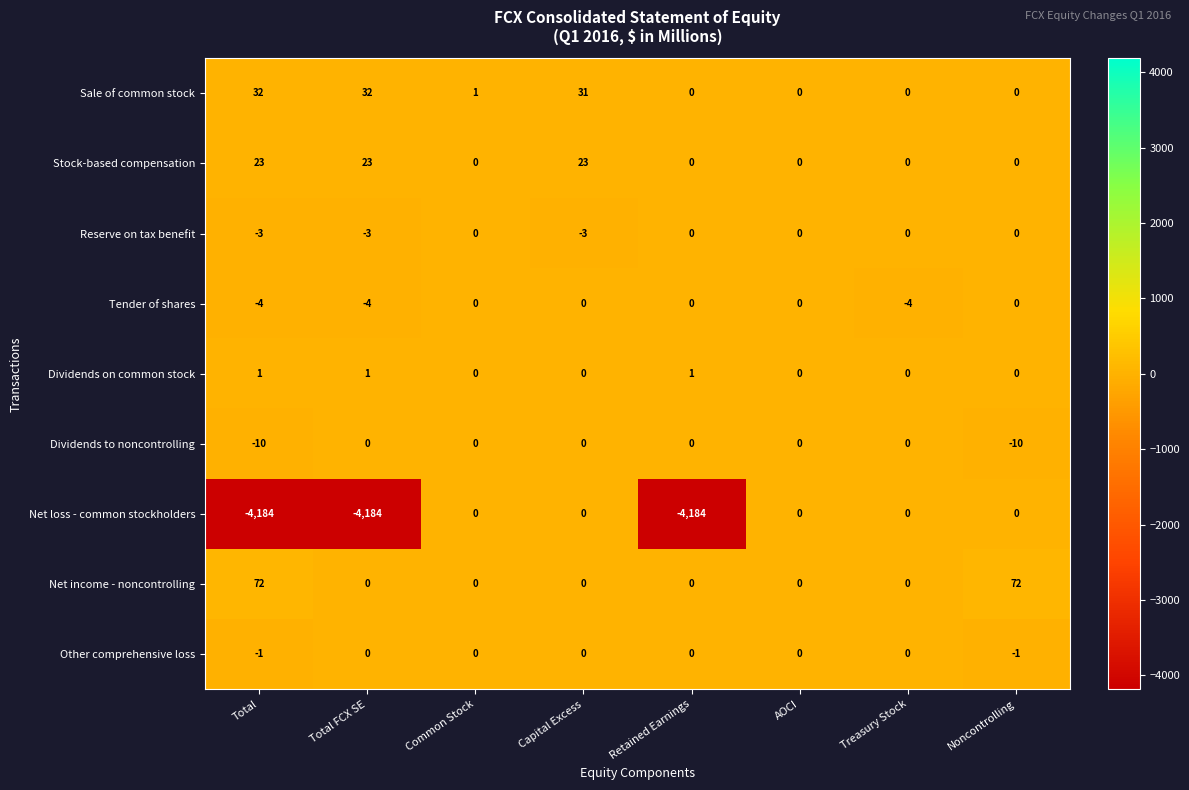

Where is Sale of common stock nearest to the value 16?

Common Stock